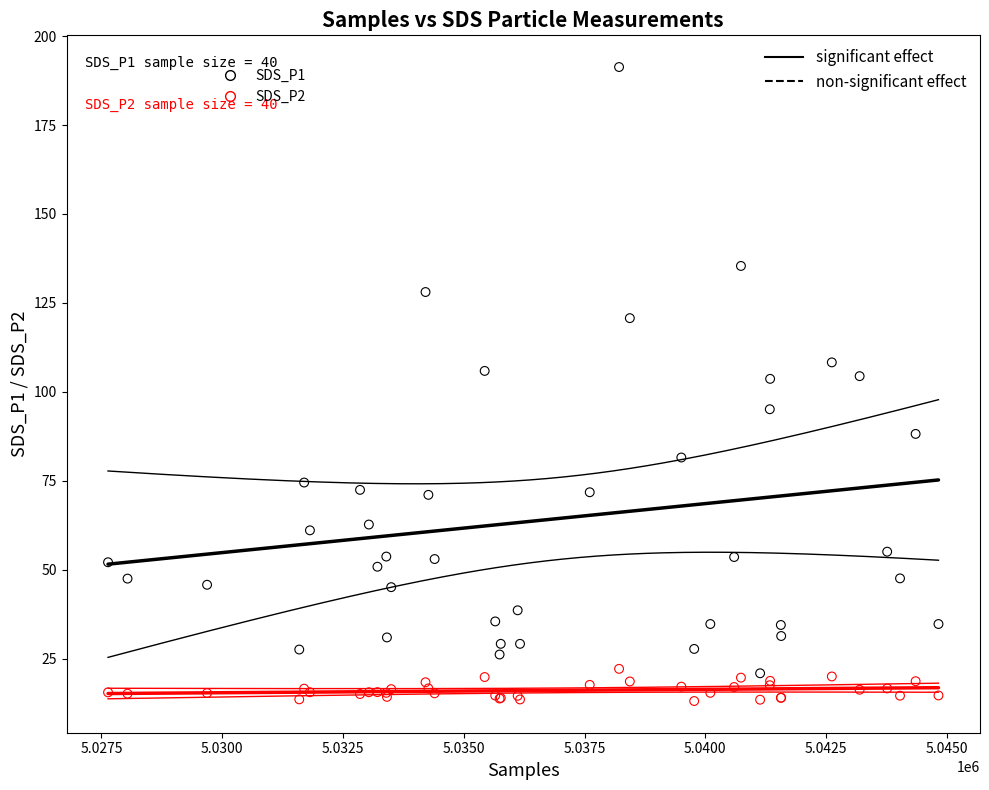

What is the X range (max minus min) for the scatter plot?

17190.0